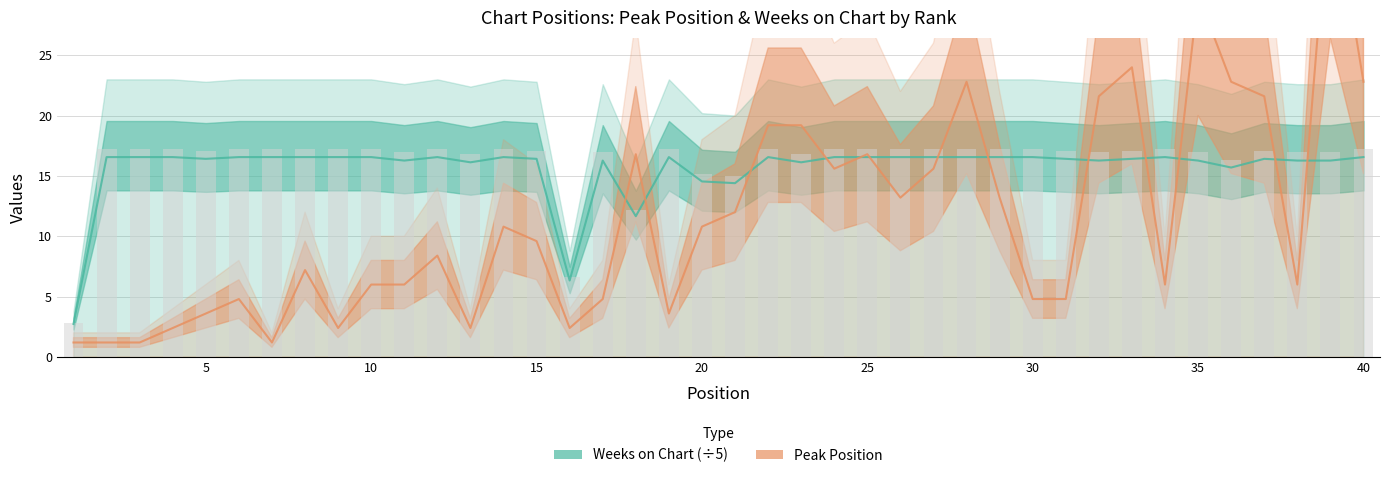

Which series has the largest total across all categories?

Weeks on Chart